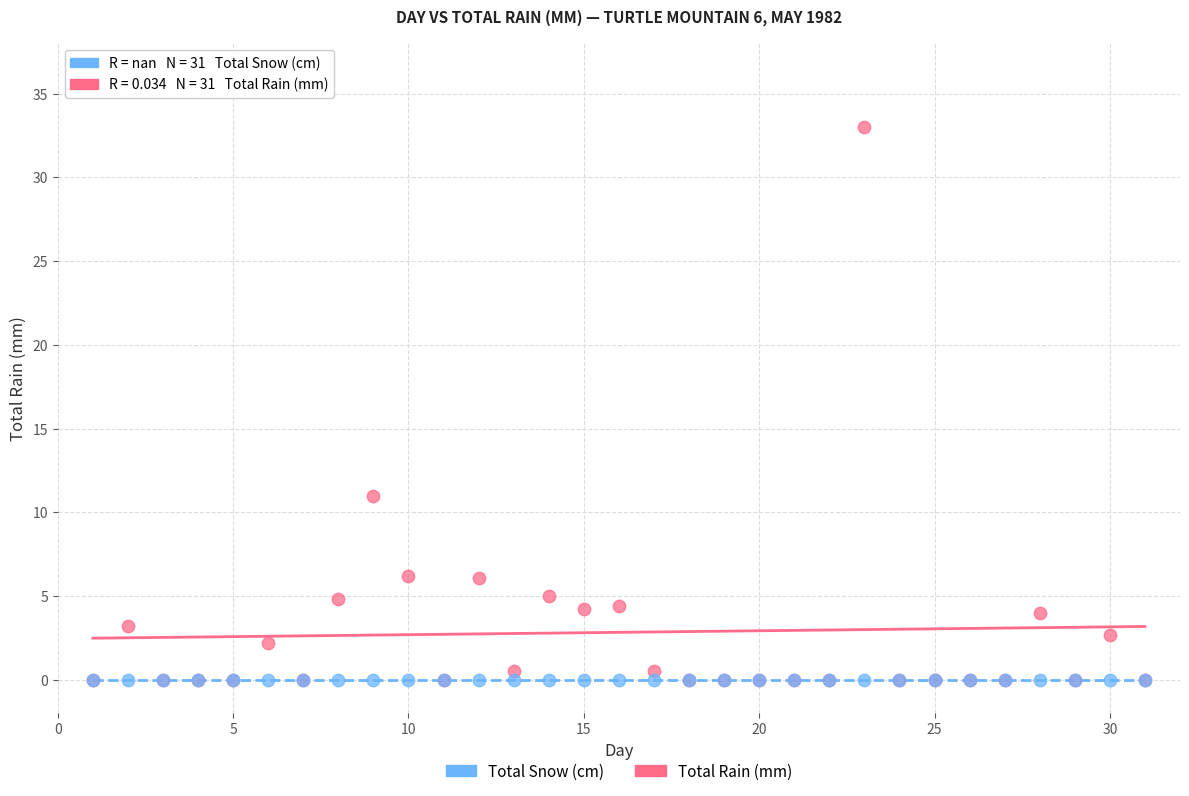

In the Total Rain (mm) series, what Y value is closest to 16?

11.0